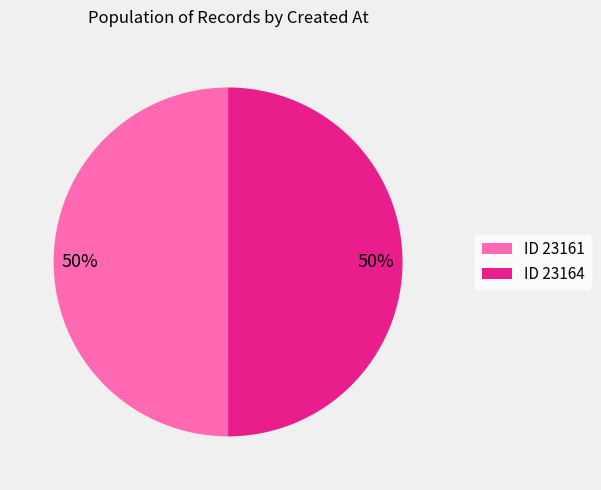

Approximately how many times larger is the value at ID 23164 compared to ID 23161?

1.0